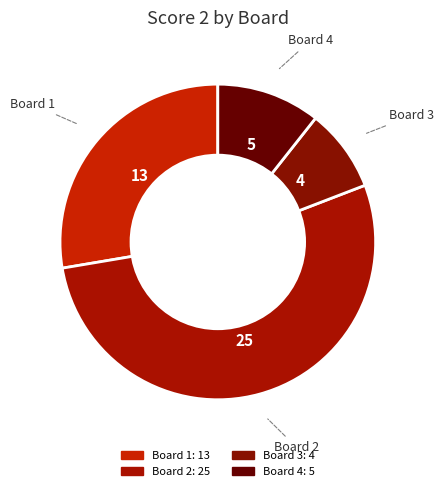

How many slices are in this pie chart?

4